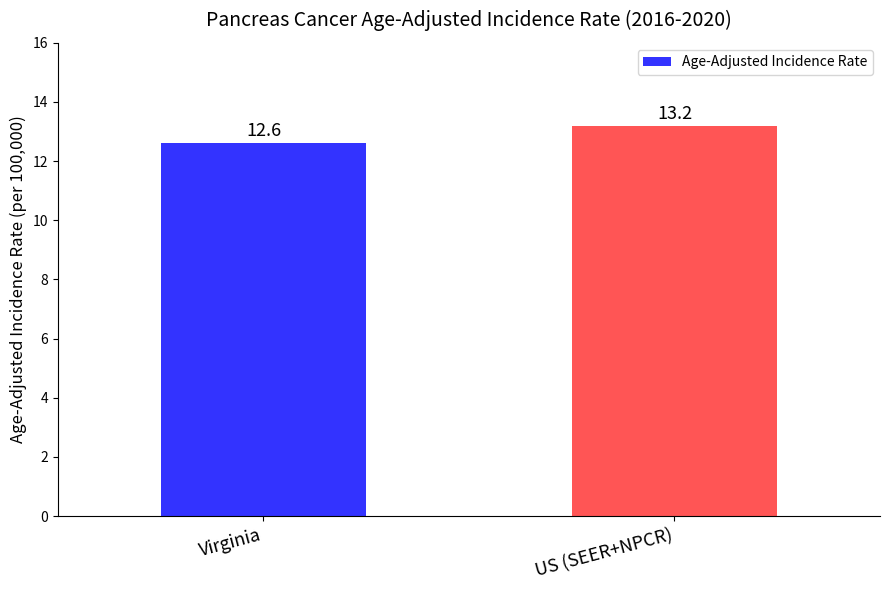

What is the sum of the values at Virginia and US (SEER+NPCR)?

25.8